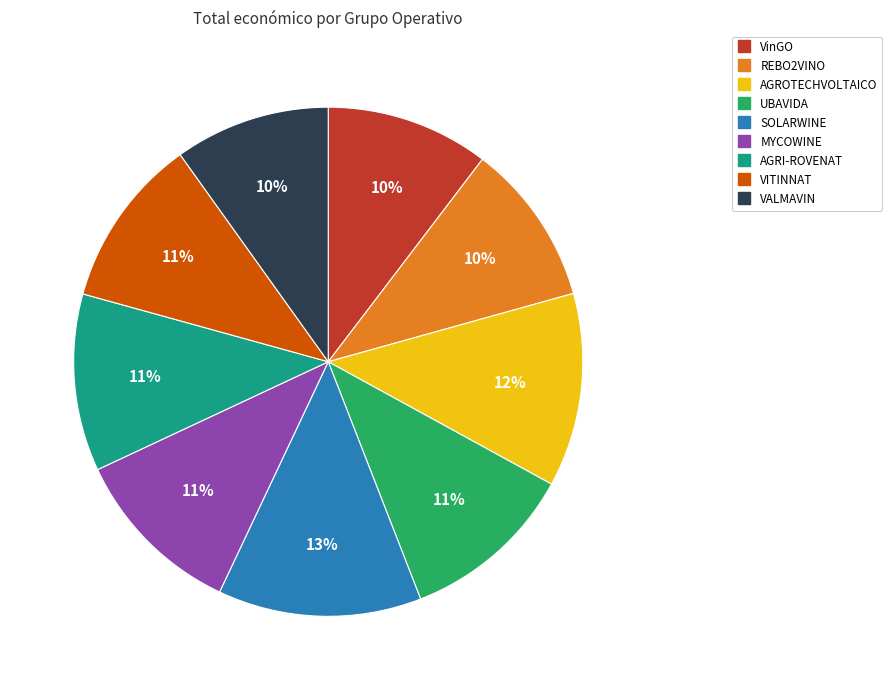

Between AGROTECHVOLTAICO and AGRI-ROVENAT, which is larger?

AGROTECHVOLTAICO